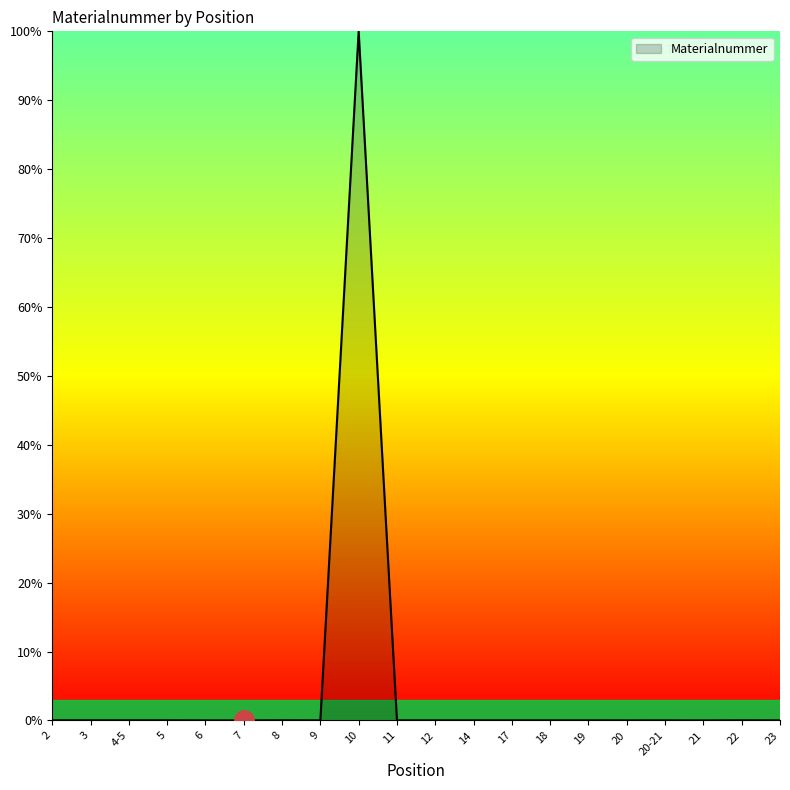

Which category has the highest value across all series?

10